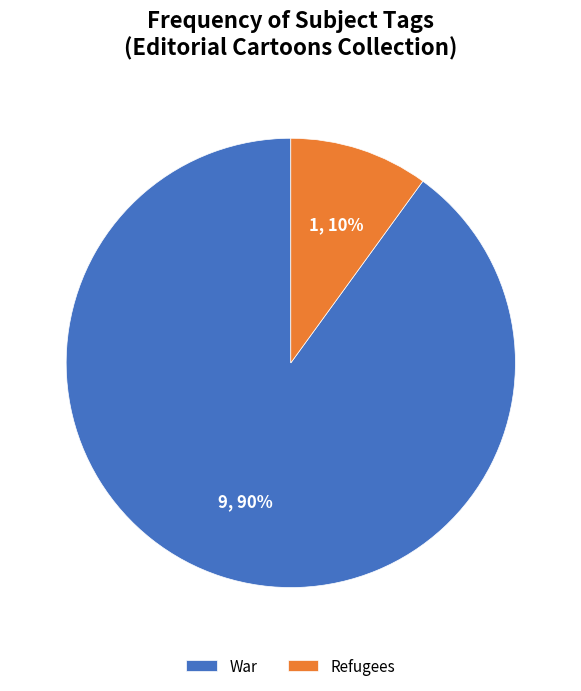

Combined, do War and Refugees account for over 50%?

Yes